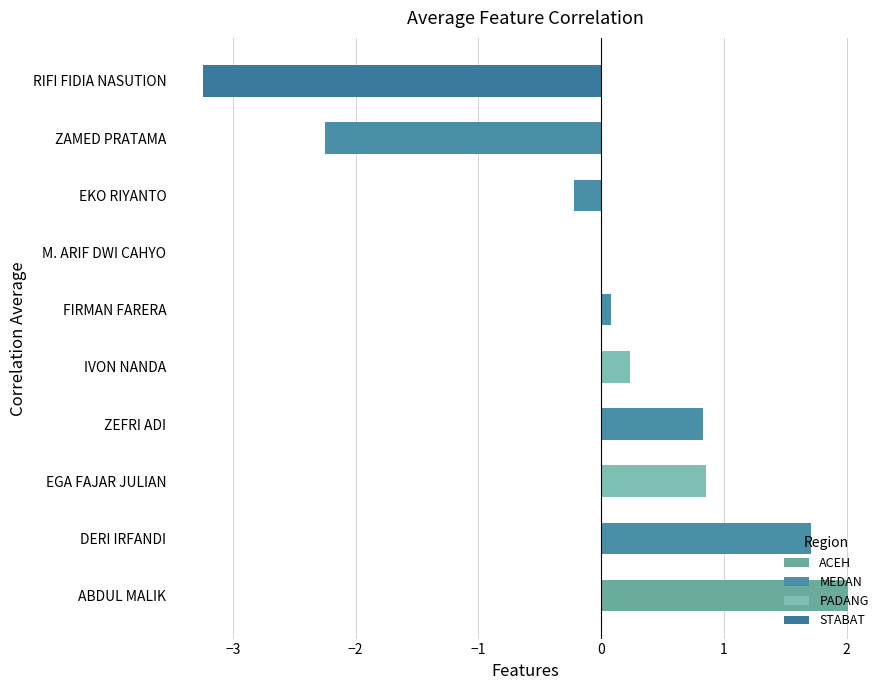

Between ABDUL MALIK and EKO RIYANTO, which is larger?

ABDUL MALIK